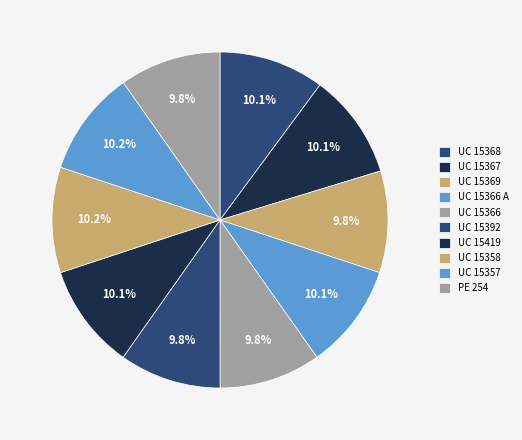

How much of the chart is everything except UC 15366?

90.2%